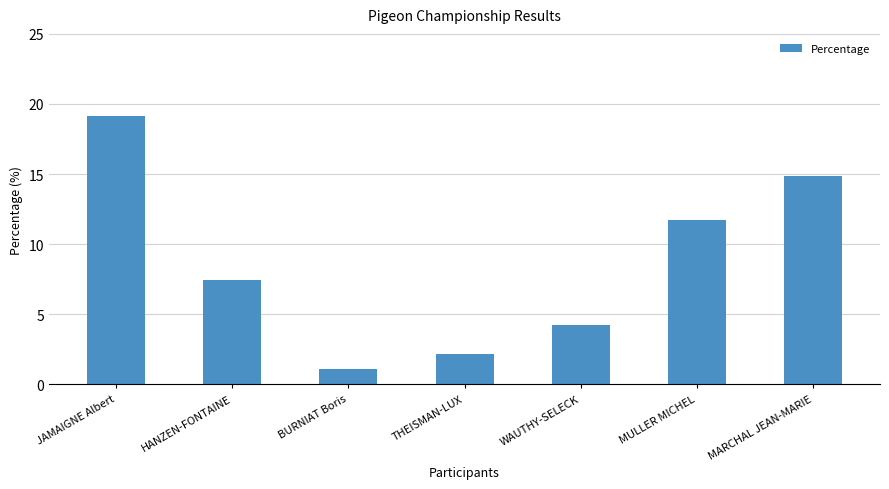

What is the change in value from THEISMAN-LUX to WAUTHY-SELECK?

+2.1